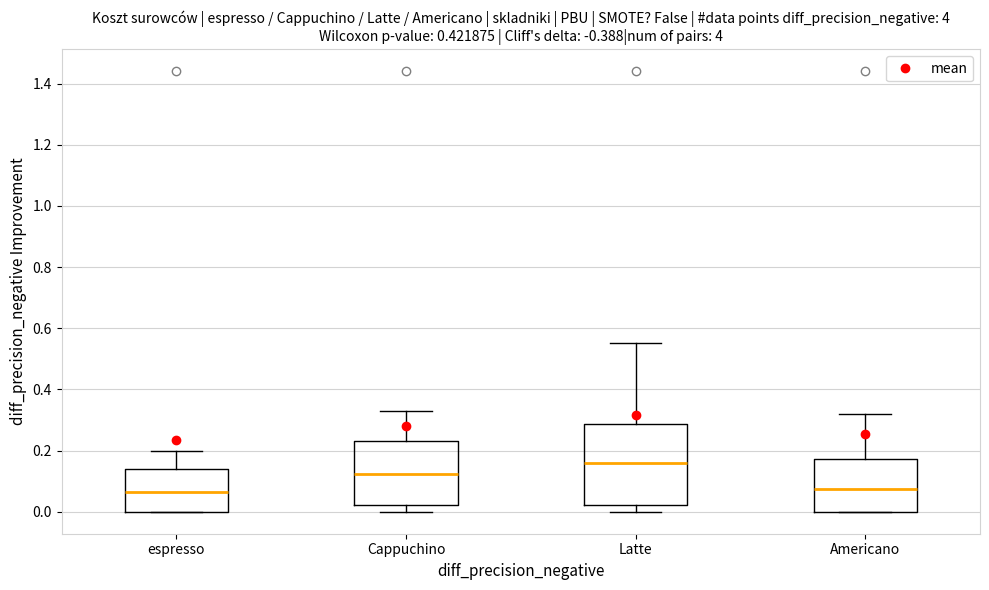

Where is the upper edge of the box for Latte on the y-axis? The values are not printed on the chart, so give them approximately, as read against the axis.

0.28